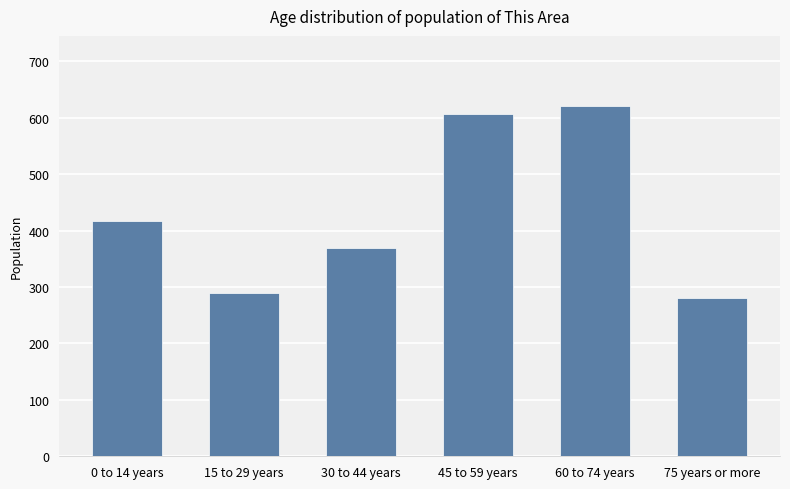

Rank the categories by value from highest to lowest.

60 to 74 years, 45 to 59 years, 0 to 14 years, 30 to 44 years, 15 to 29 years, 75 years or more